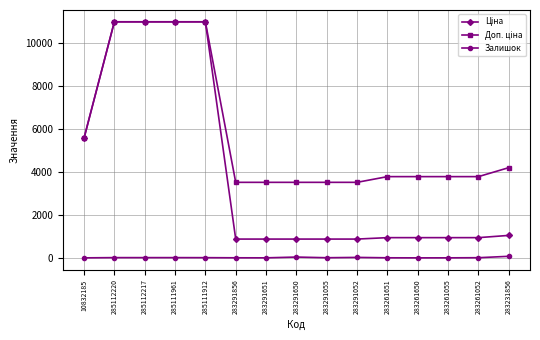

What is the spread (max minus min) of values at 285111912?

10949.4